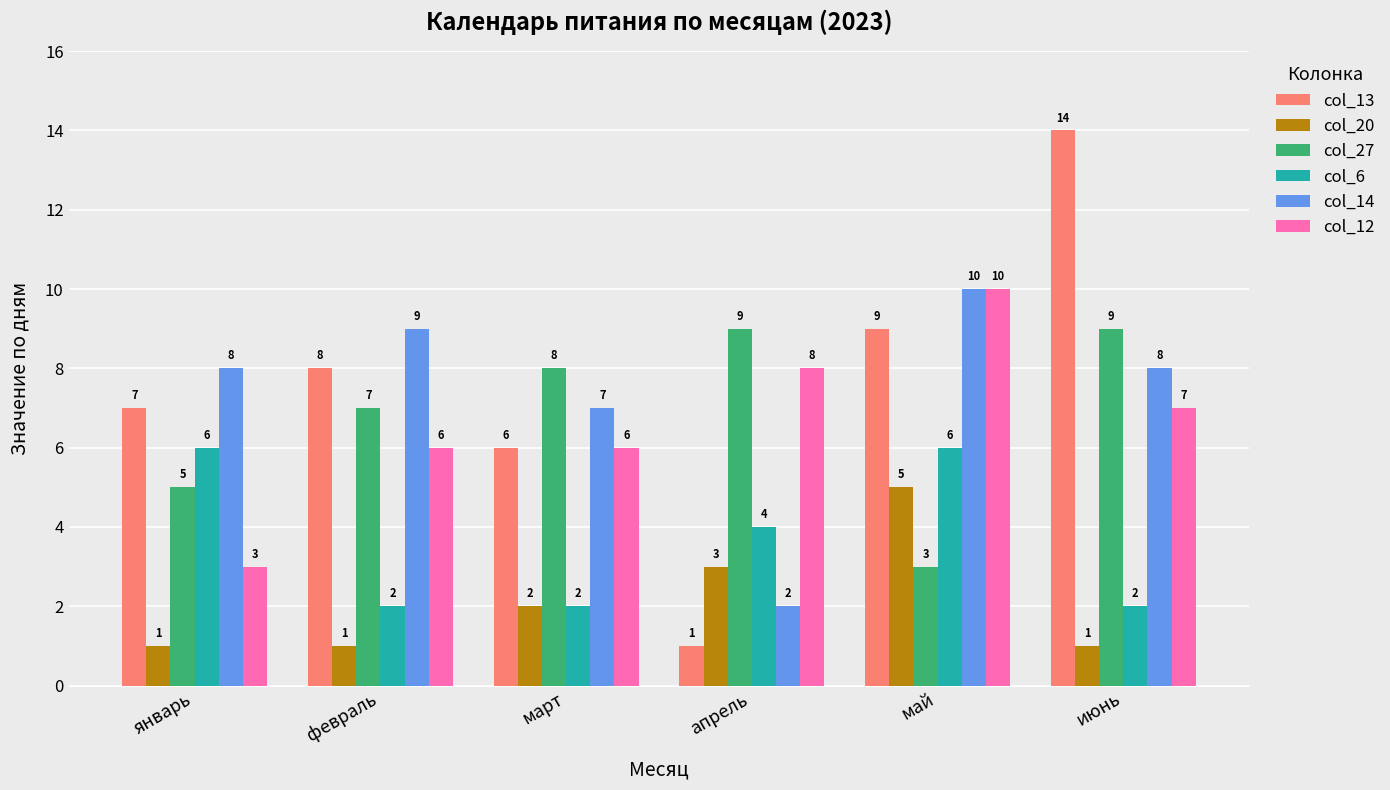

Reading right to left, transcribe all the data shown in this chart.

col_13: июнь=14	май=9	апрель=1	март=6	февраль=8	январь=7
col_20: июнь=1	май=5	апрель=3	март=2	февраль=1	январь=1
col_27: июнь=9	май=3	апрель=9	март=8	февраль=7	январь=5
col_6: июнь=2	май=6	апрель=4	март=2	февраль=2	январь=6
col_14: июнь=8	май=10	апрель=2	март=7	февраль=9	январь=8
col_12: июнь=7	май=10	апрель=8	март=6	февраль=6	январь=3